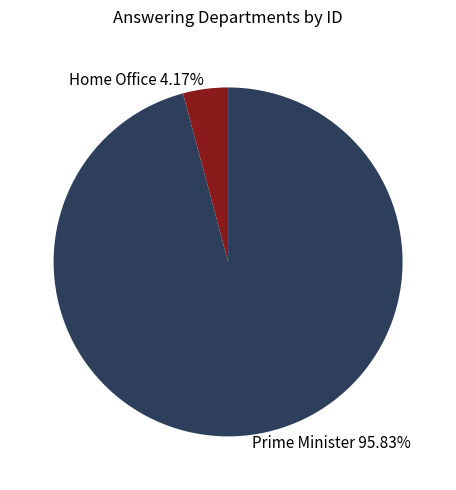

Which slice is the largest?

Prime Minister